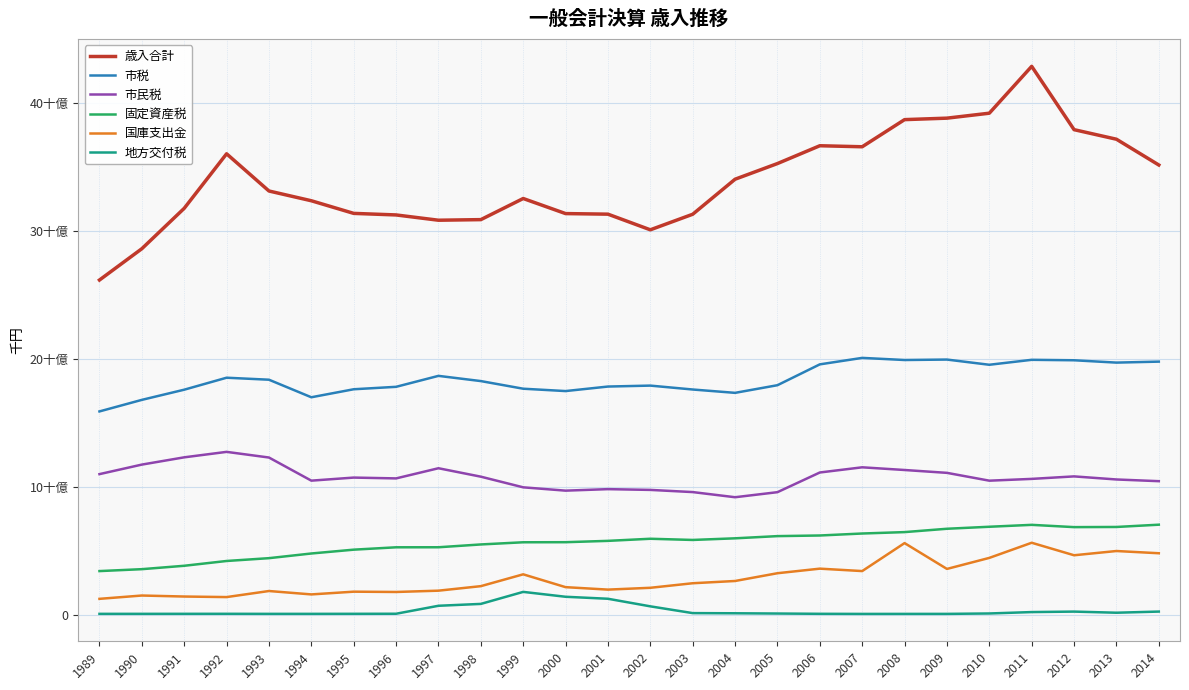

Is it true that 国庫支出金 equals 6936621.5 at 2012?

False